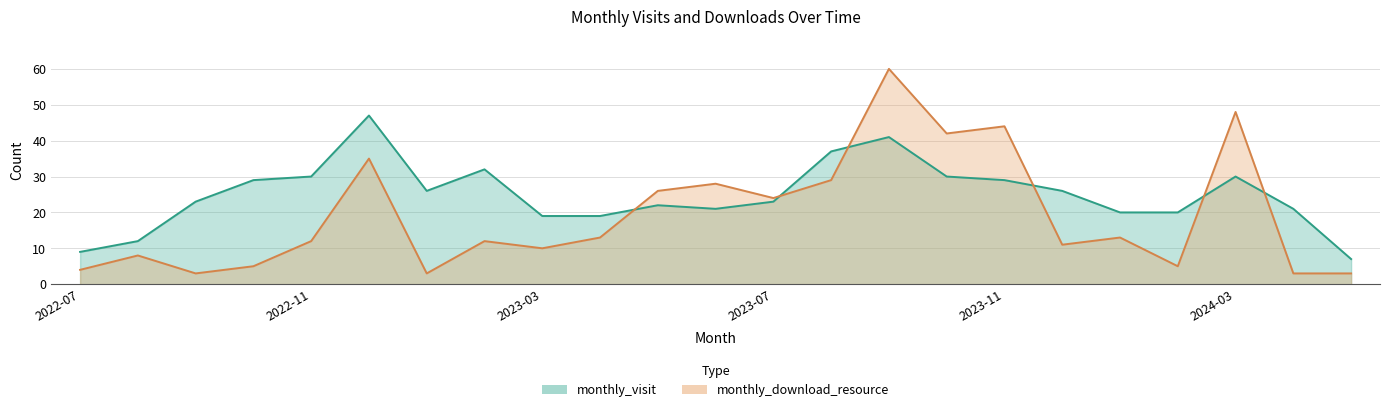

In monthly_visit, how many points are higher than both neighbors (excluding endpoints)?

5